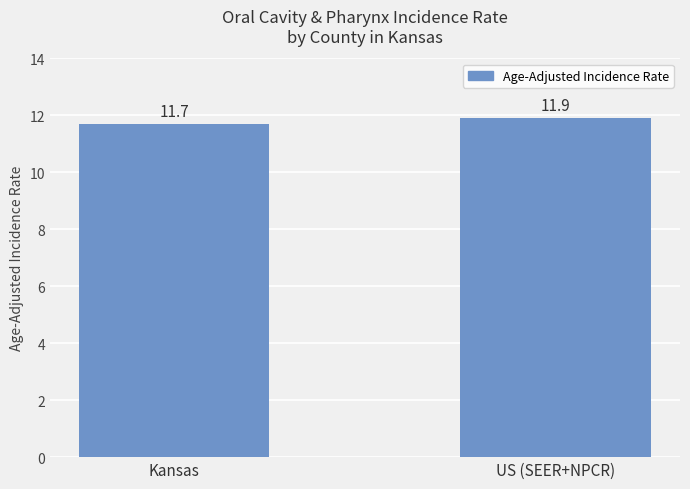

Is it true that the value at US (SEER+NPCR) is 18.5?

False